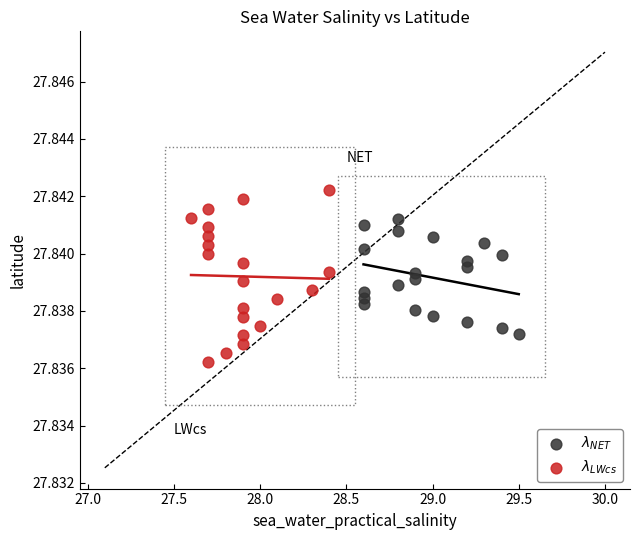

What are all the series names shown in the legend?

$\lambda_{NET}$, $\lambda_{LWcs}$